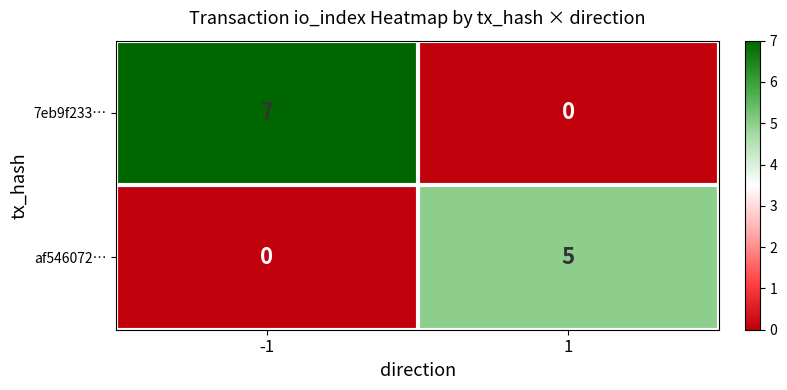

The value of af546072… at -1 is -3. True or false?

False